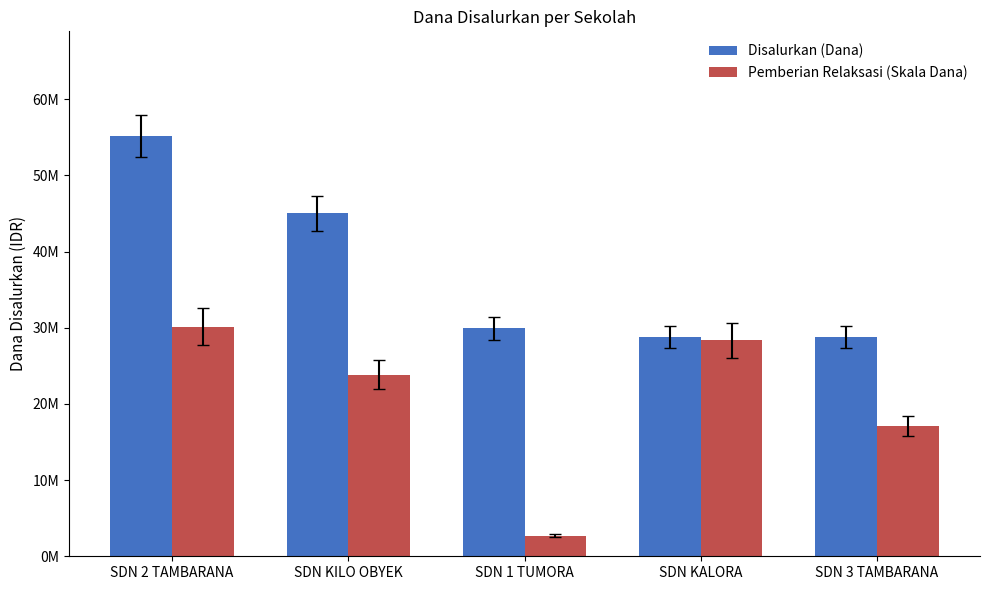

Which category has the highest value in the Disalurkan (Dana) series?

SDN 2 TAMBARANA